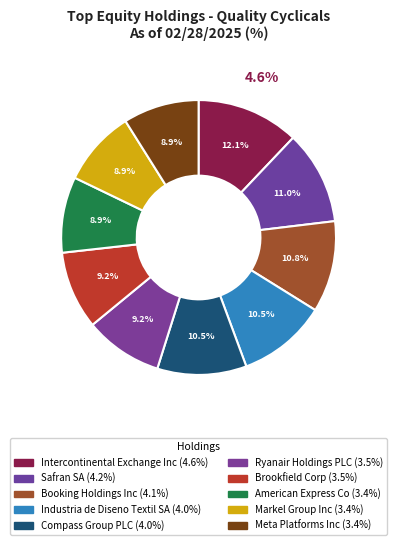

Between Brookfield Corp and Safran SA, which is larger?

Safran SA